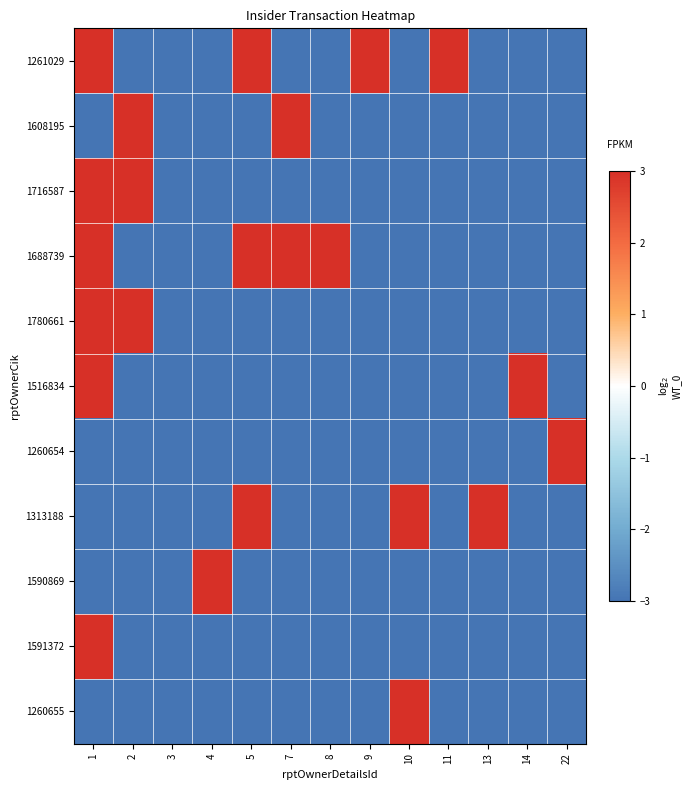

What is the maximum value shown in the chart?

3